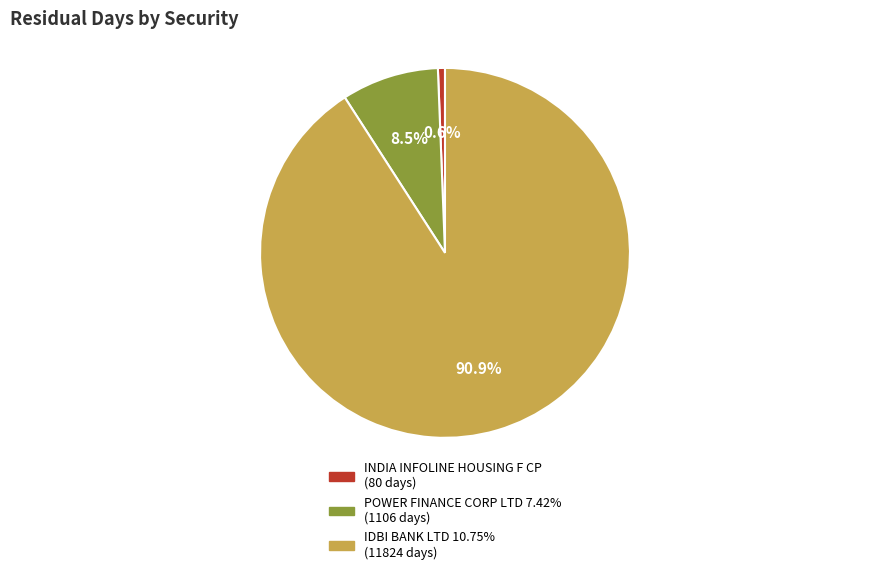

Do POWER FINANCE CORP LTD 7.42% and IDBI BANK LTD 10.75% together represent more than half of the pie?

Yes